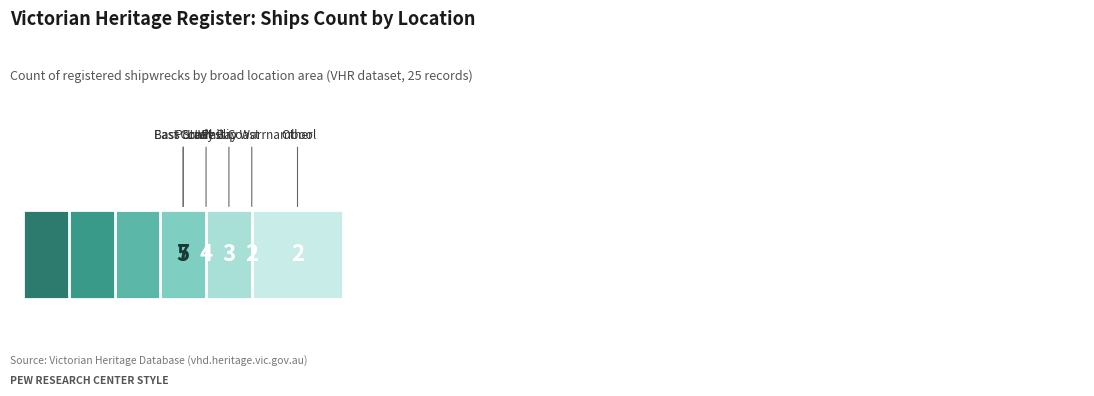

What is the value of the 4th bar from the left?

3